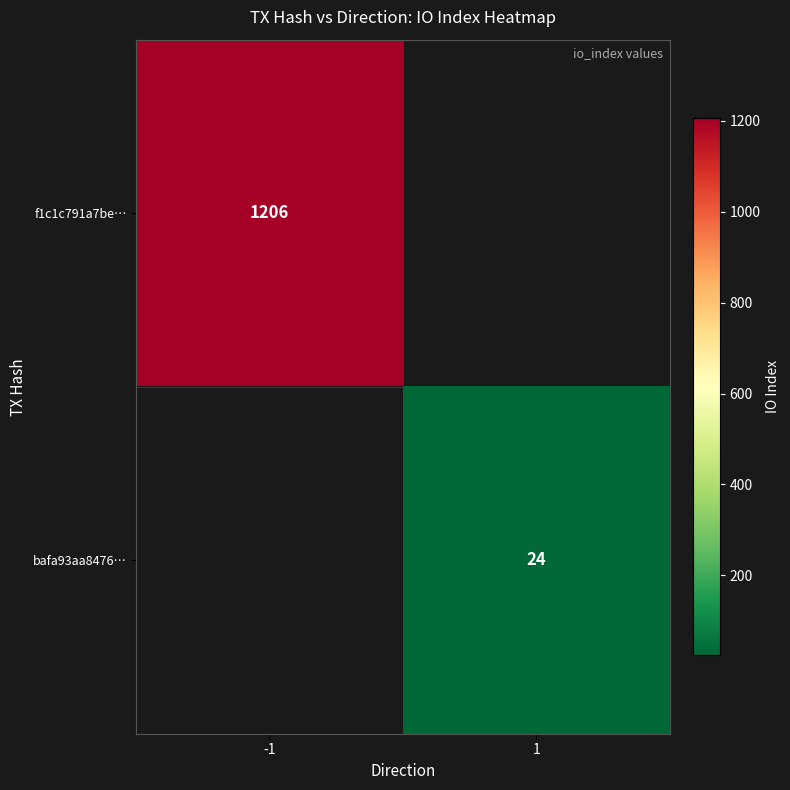

The value of bafa93aa8476… at 1 is 10. True or false?

False